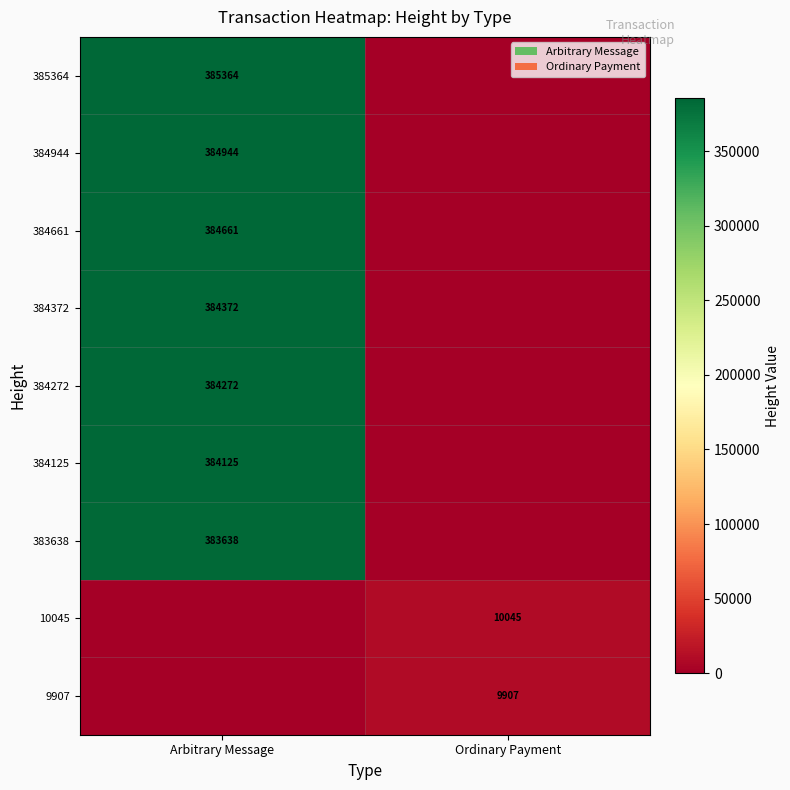

The 383638 series shows 200251 at Arbitrary Message. True or false?

False